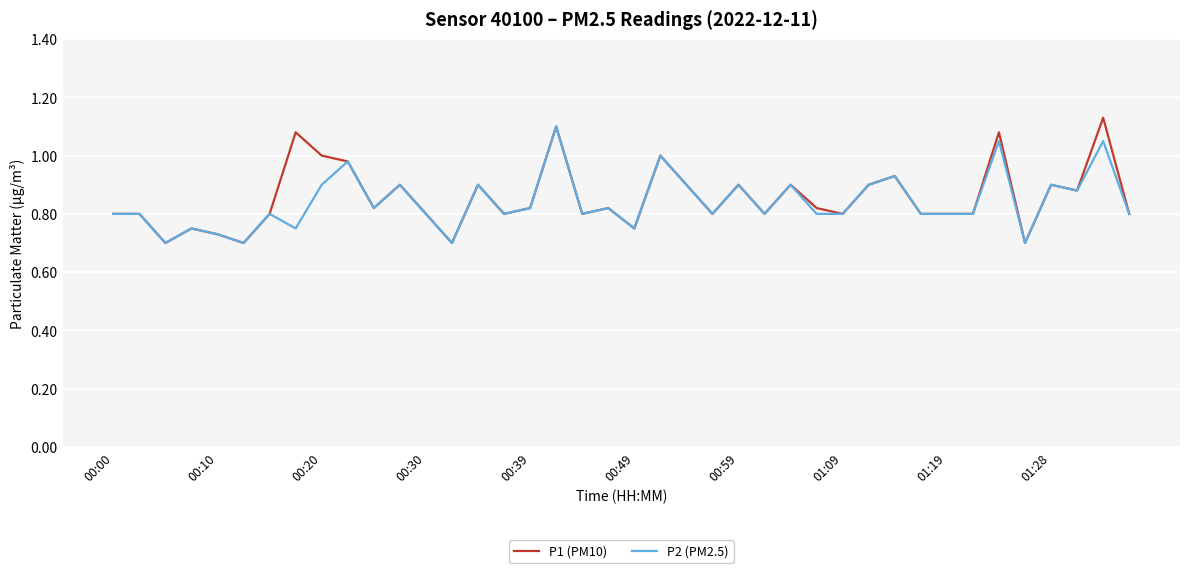

True or false: P2 (PM2.5) and P1 (PM10) intersect in this chart.

False